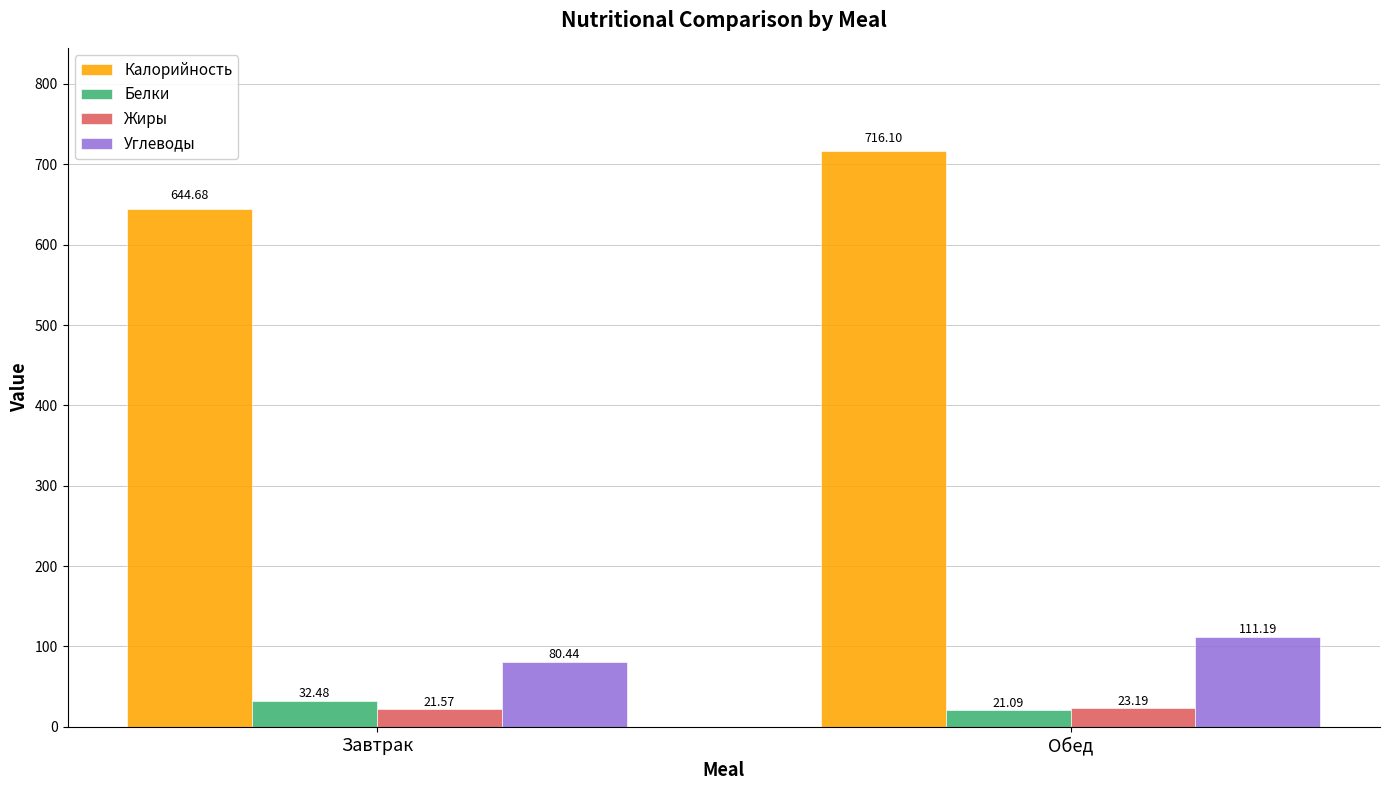

Does the chart contain any negative values?

No